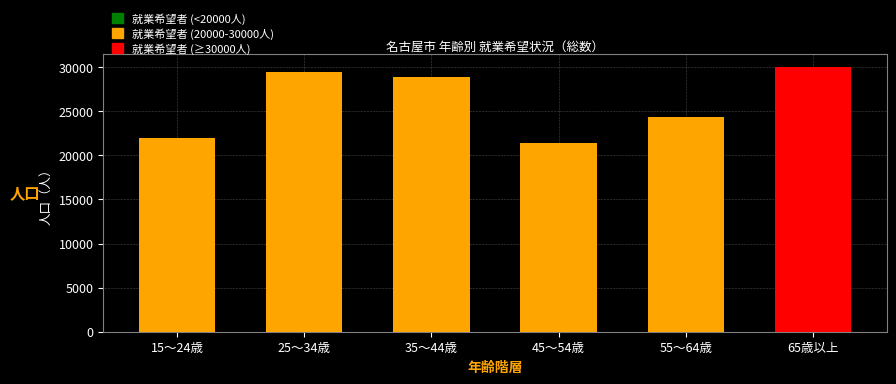

The chart shows a value of 12215 at 25～34歳. True or false?

False